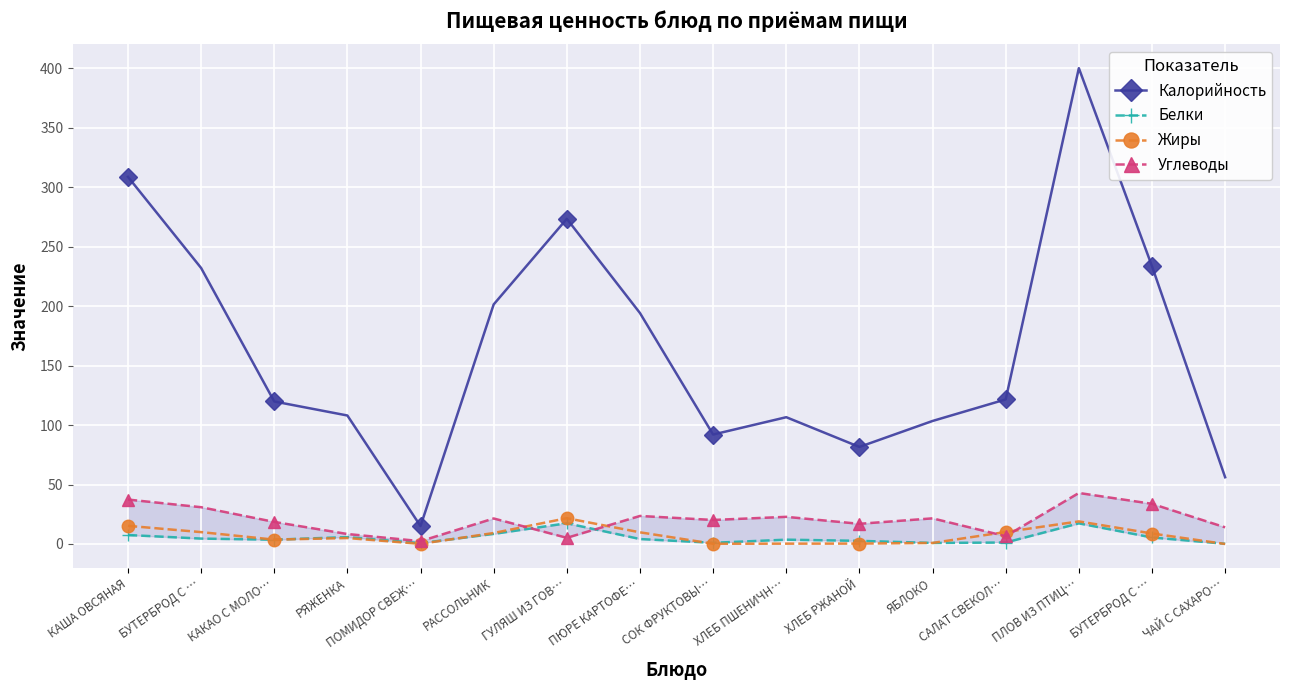

Reading left to right, what are all the values shown in this chart?

Калорийность: КАША ОВСЯНАЯ=308.6	БУТЕРБРОД С …=232.0	КАКАО С МОЛО…=119.8	РЯЖЕНКА=108.0	ПОМИДОР СВЕЖ…=15.1	РАССОЛЬНИК=201.4	ГУЛЯШ ИЗ ГОВ…=273.3	ПЮРЕ КАРТОФЕ…=194.1	СОК ФРУКТОВЫ…=92.0	ХЛЕБ ПШЕНИЧН…=106.6	ХЛЕБ РЖАНОЙ=81.6	ЯБЛОКО=103.4	САЛАТ СВЕКОЛ…=121.5	ПЛОВ ИЗ ПТИЦ…=399.9	БУТЕРБРОД С …=233.5	ЧАЙ С САХАРО…=56.1
Белки: КАША ОВСЯНАЯ=7.5	БУТЕРБРОД С …=4.5	КАКАО С МОЛО…=3.6	РЯЖЕНКА=5.8	ПОМИДОР СВЕЖ…=0.7	РАССОЛЬНИК=8.5	ГУЛЯШ ИЗ ГОВ…=17.4	ПЮРЕ КАРТОФЕ…=4.2	СОК ФРУКТОВЫ…=1.0	ХЛЕБ ПШЕНИЧН…=3.6	ХЛЕБ РЖАНОЙ=2.6	ЯБЛОКО=0.9	САЛАТ СВЕКОЛ…=1.2	ПЛОВ ИЗ ПТИЦ…=17.3	БУТЕРБРОД С …=5.5	ЧАЙ С САХАРО…=0.2
Жиры: КАША ОВСЯНАЯ=15.3	БУТЕРБРОД С …=10.0	КАКАО С МОЛО…=3.7	РЯЖЕНКА=5.0	ПОМИДОР СВЕЖ…=0.1	РАССОЛЬНИК=9.2	ГУЛЯШ ИЗ ГОВ…=21.7	ПЮРЕ КАРТОФЕ…=9.8	СОК ФРУКТОВЫ…=0.2	ХЛЕБ ПШЕНИЧН…=0.3	ХЛЕБ РЖАНОЙ=0.3	ЯБЛОКО=0.9	САЛАТ СВЕКОЛ…=10.1	ПЛОВ ИЗ ПТИЦ…=19.0	БУТЕРБРОД С …=8.8	ЧАЙ С САХАРО…=0.0
Углеводы: КАША ОВСЯНАЯ=37.4	БУТЕРБРОД С …=30.9	КАКАО С МОЛО…=18.6	РЯЖЕНКА=8.4	ПОМИДОР СВЕЖ…=2.4	РАССОЛЬНИК=21.5	ГУЛЯШ ИЗ ГОВ…=5.2	ПЮРЕ КАРТОФЕ…=23.6	СОК ФРУКТОВЫ…=20.2	ХЛЕБ ПШЕНИЧН…=22.8	ХЛЕБ РЖАНОЙ=17.0	ЯБЛОКО=21.6	САЛАТ СВЕКОЛ…=6.6	ПЛОВ ИЗ ПТИЦ…=42.9	БУТЕРБРОД С …=33.8	ЧАЙ С САХАРО…=14.0